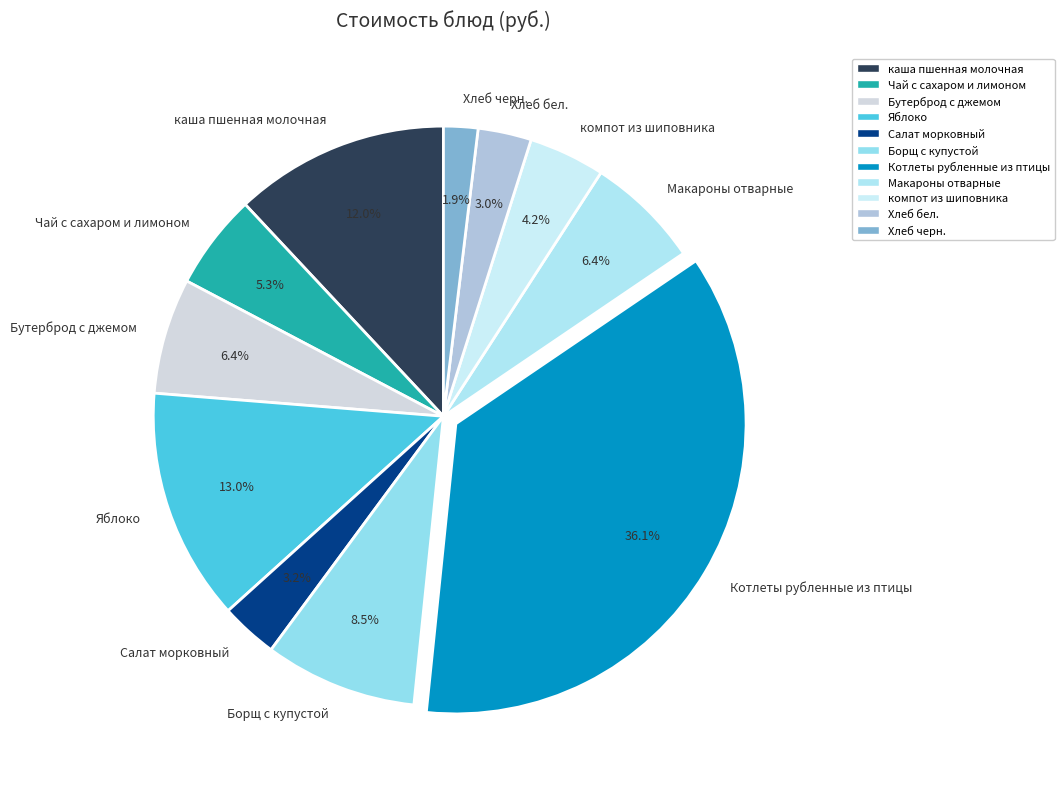

The компот из шиповника slice represents 15% of the pie. True or false?

False